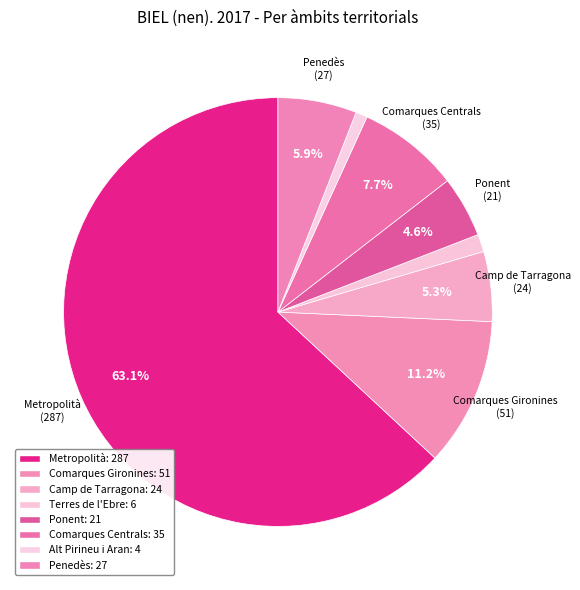

Count the number of slices in the pie.

8